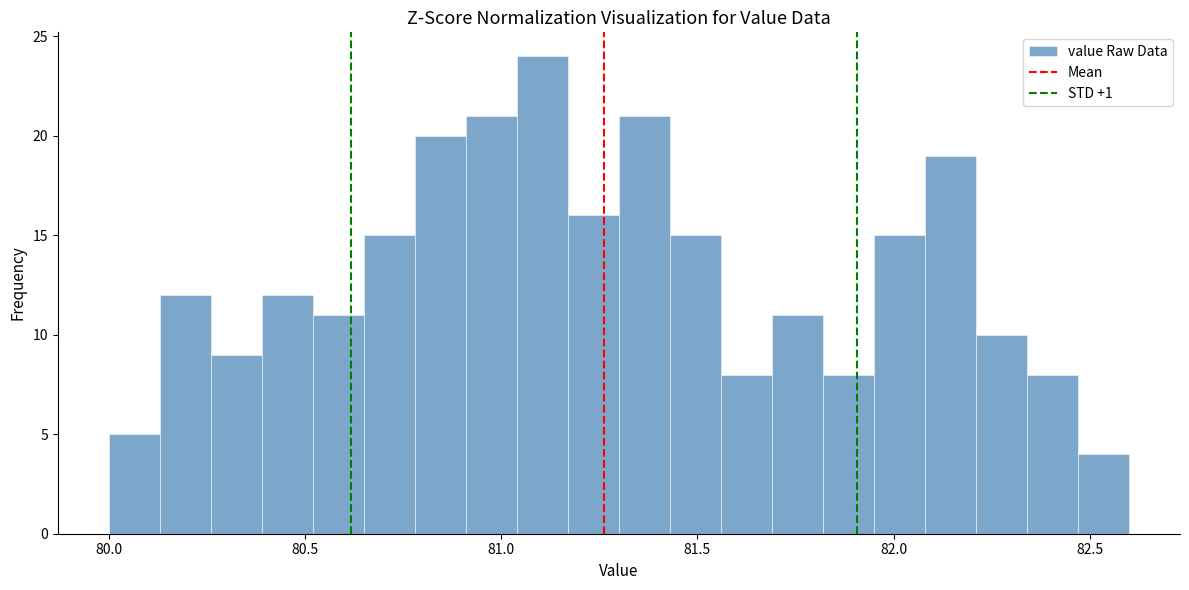

Read against the x-axis, roughly where is the centre of the tallest bar?

81.10